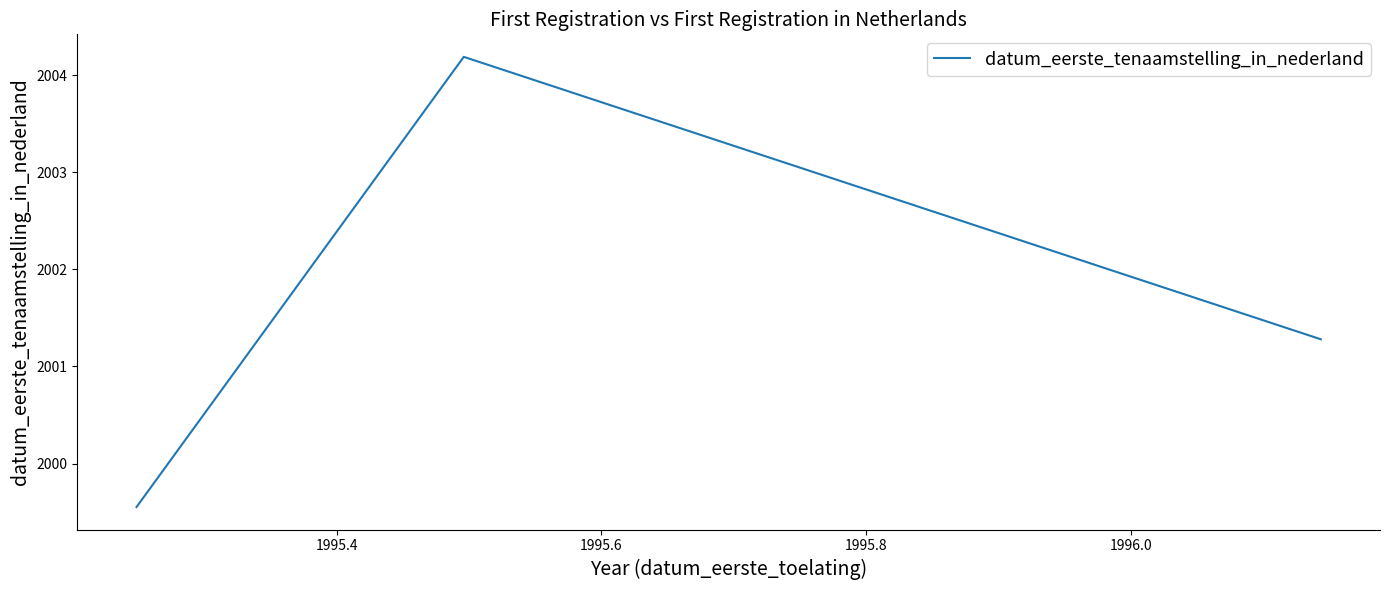

How many distinct data groups are displayed?

1